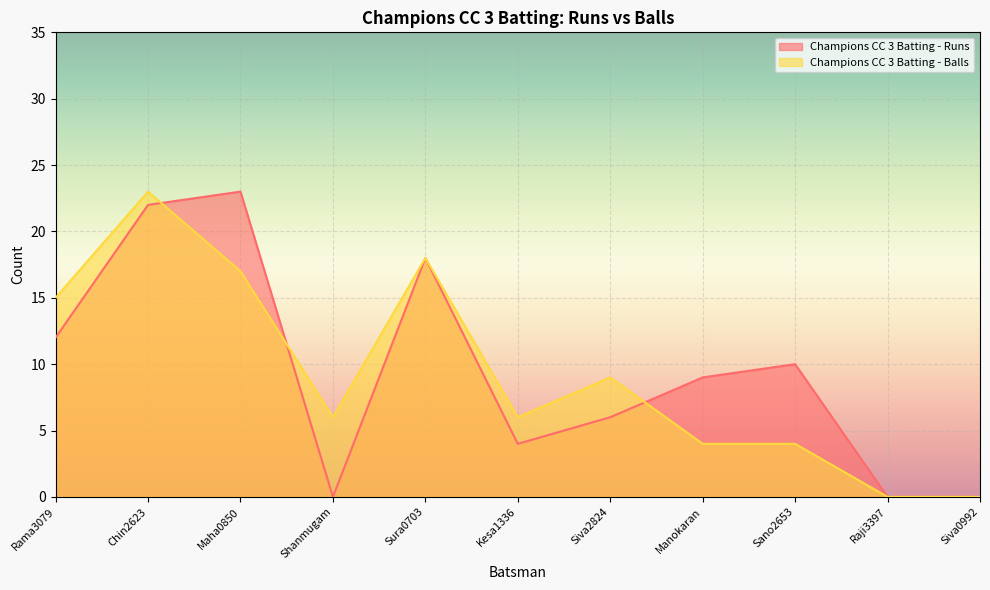

Rank the series at Rama3079 from highest to lowest value.

Champions CC 3 Batting - Balls, Champions CC 3 Batting - Runs